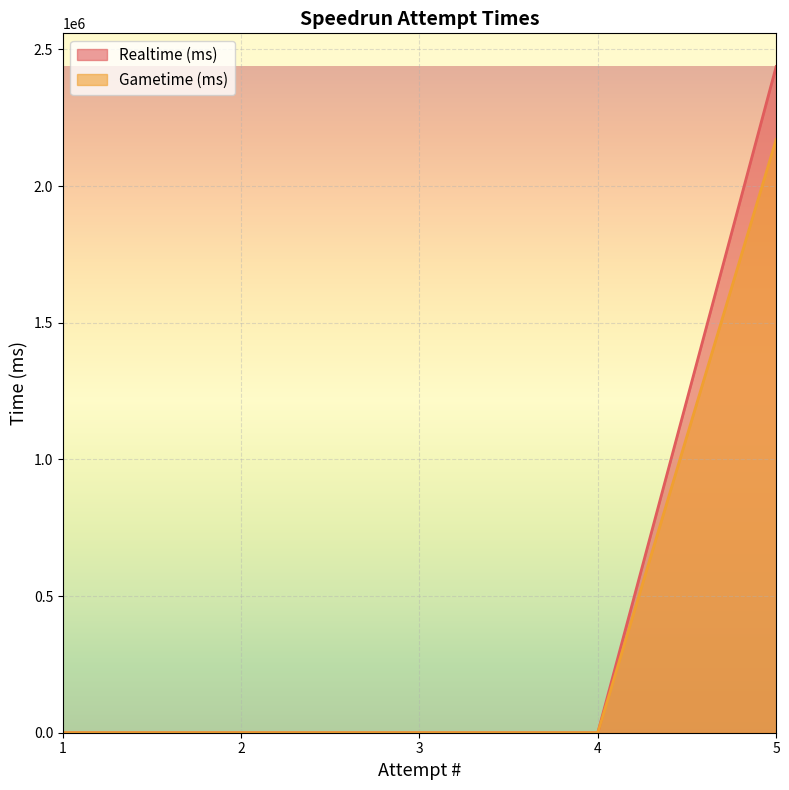

What is the maximum value for Gametime (ms)?

2170398